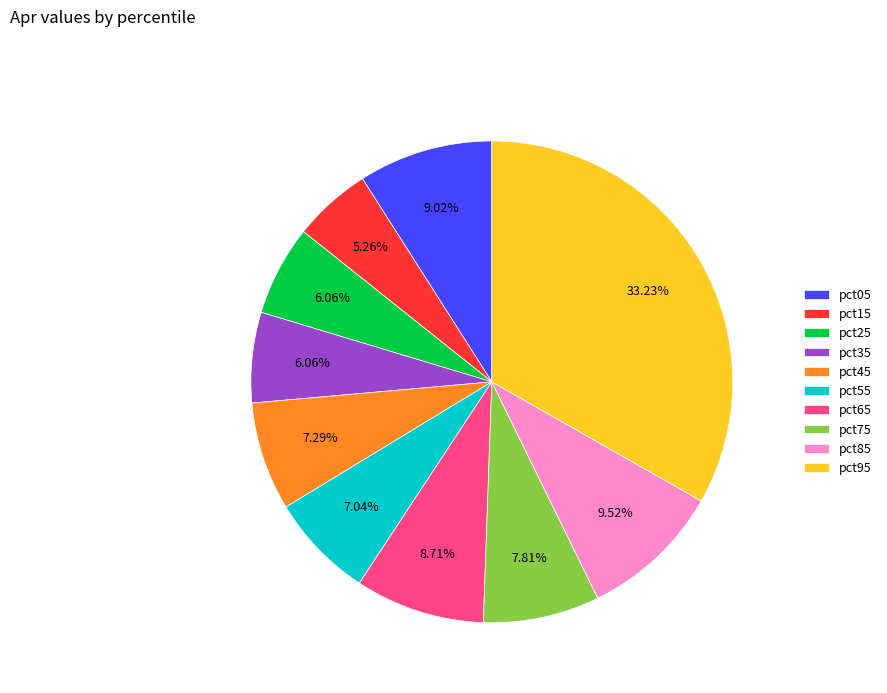

Is pct35 the majority of the pie?

No